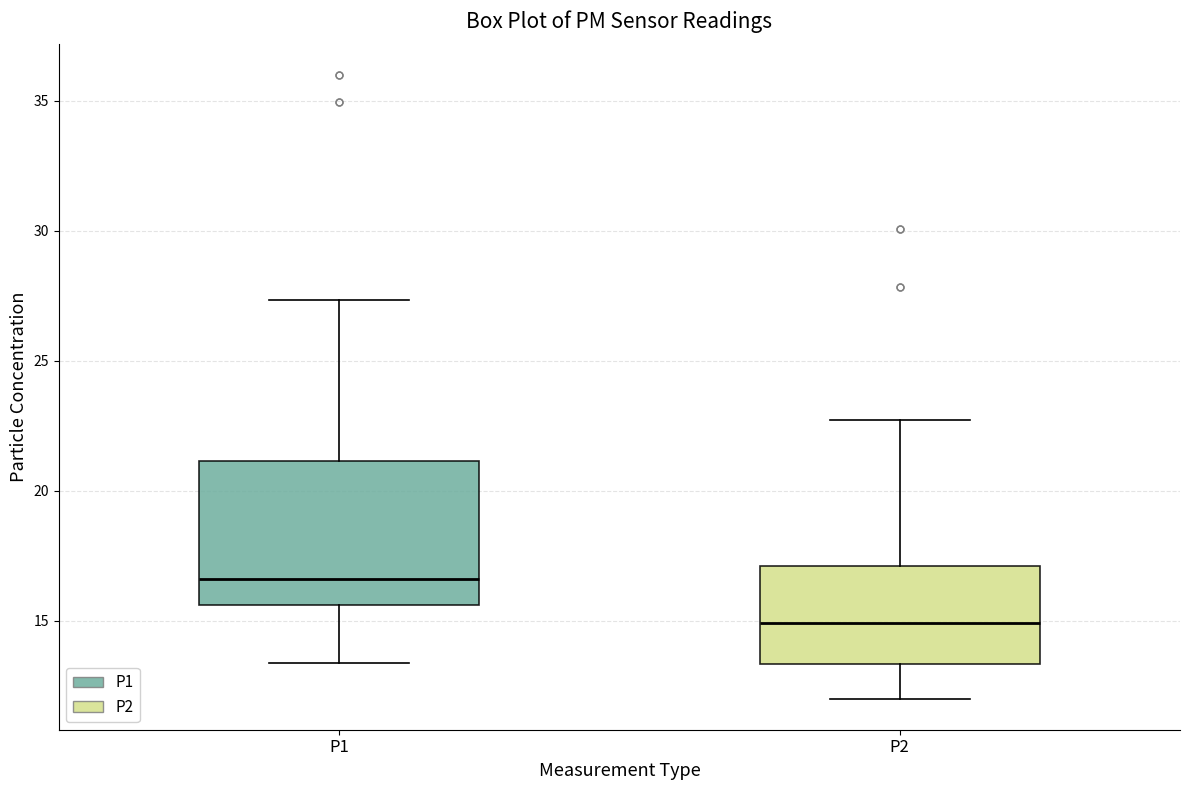

Which box is the tallest, from its lower edge to its upper edge?

P1